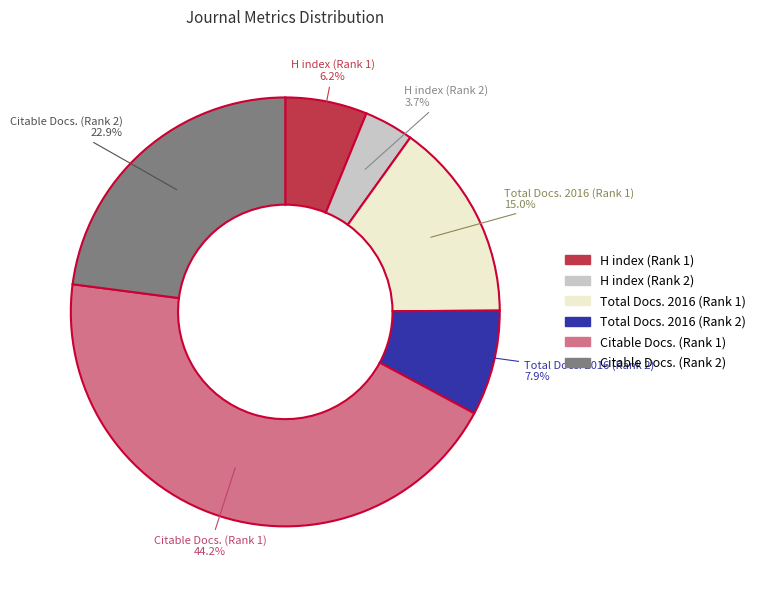

Does Citable Docs. (Rank 2) account for over 50% of the chart?

No